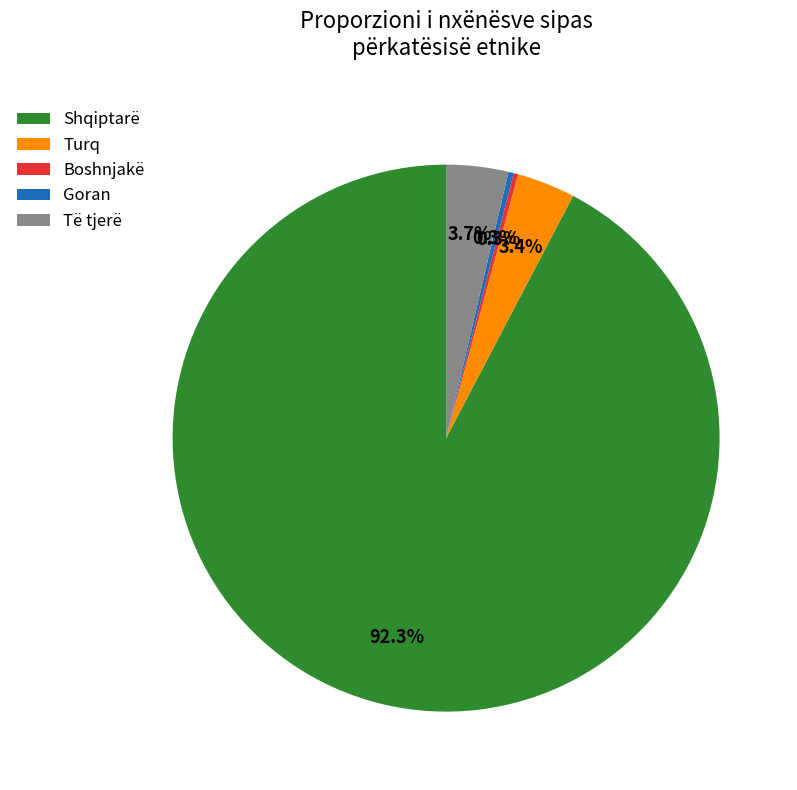

Which has a higher value, Turq or Shqiptarë?

Shqiptarë